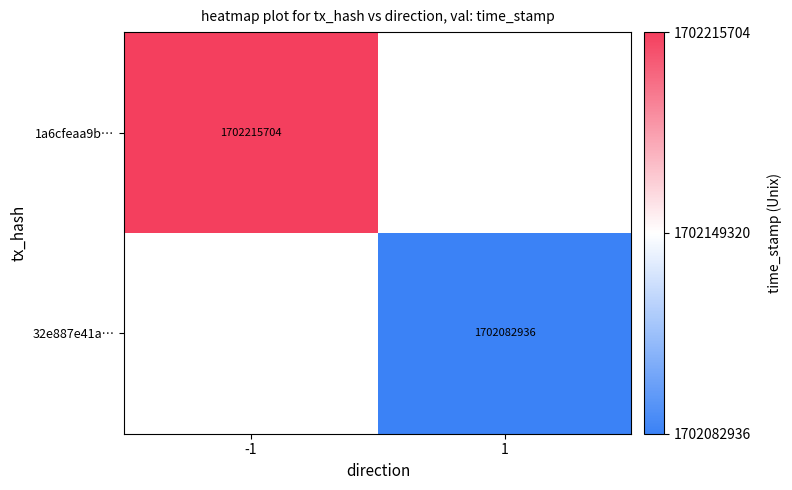

The value of 32e887e41a… at 1 is 2567925551. True or false?

False